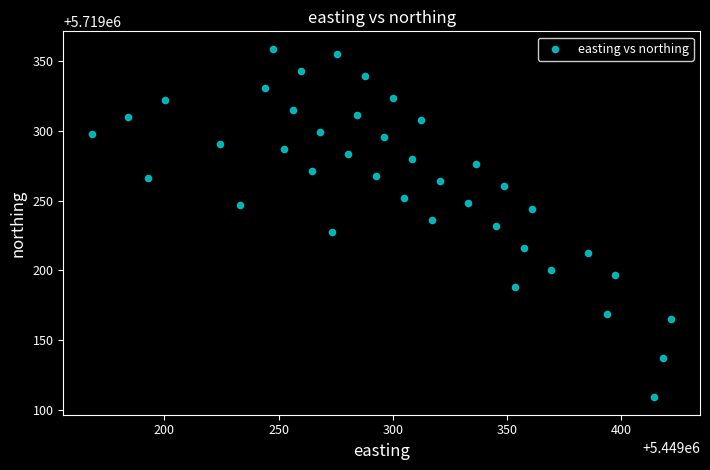

What is the range of X values (max minus min)?

253.6